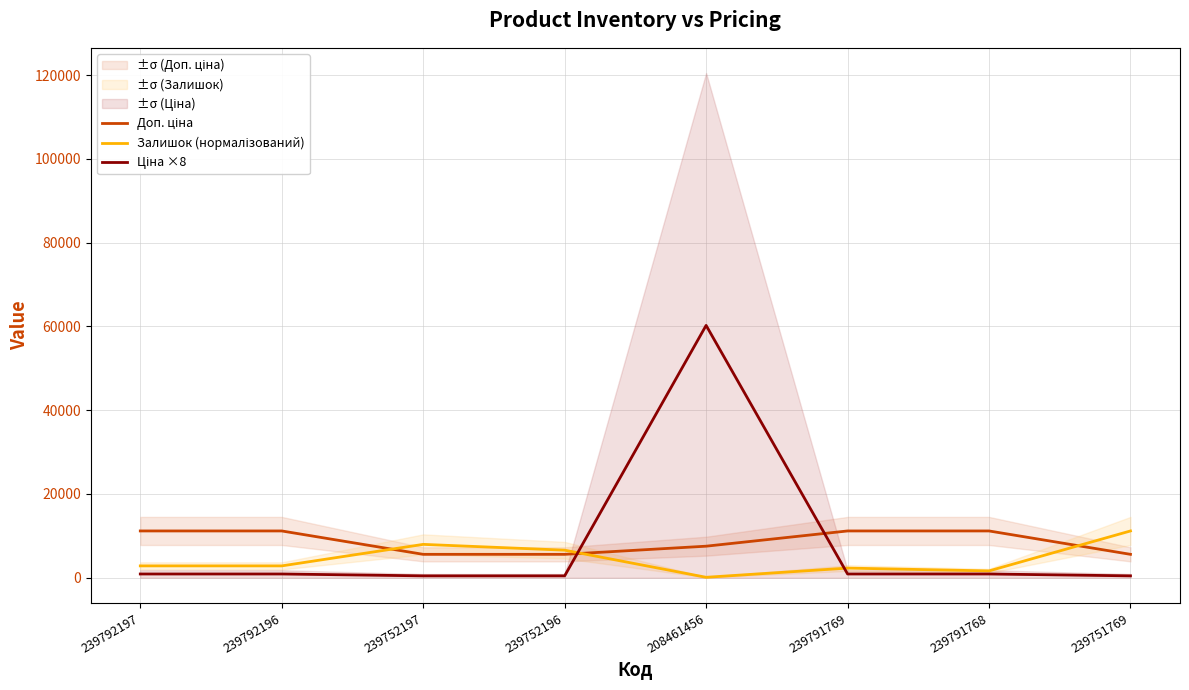

How many times do Ціна ×8 and Доп. ціна cross each other?

2